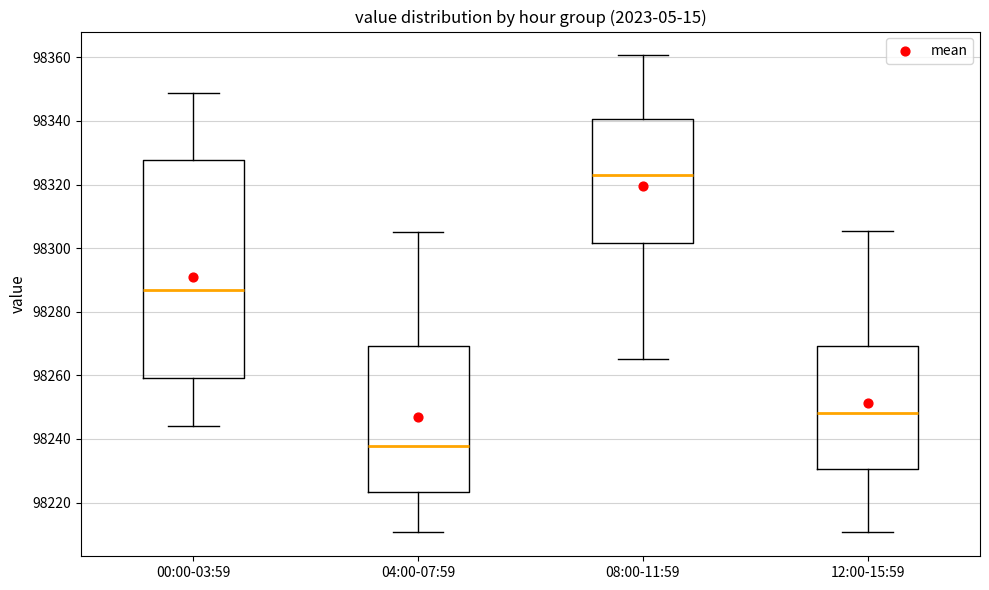

Where does the median line of the box for 08:00-11:59 sit on the y-axis? The values are not printed on the chart, so give them approximately, as read against the axis.

98322